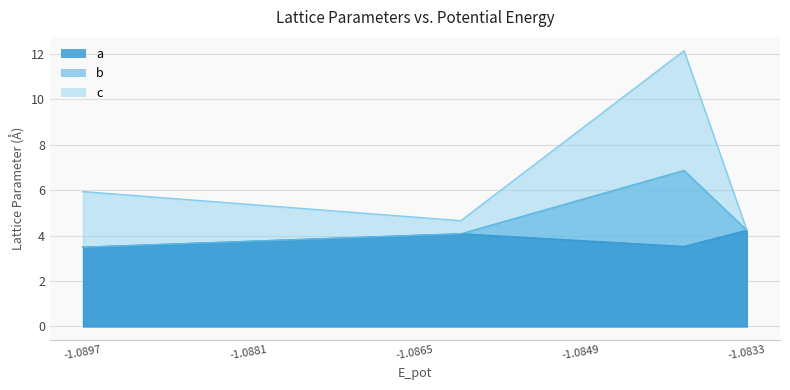

The c series shows 8.8 at -1.0897. True or false?

False